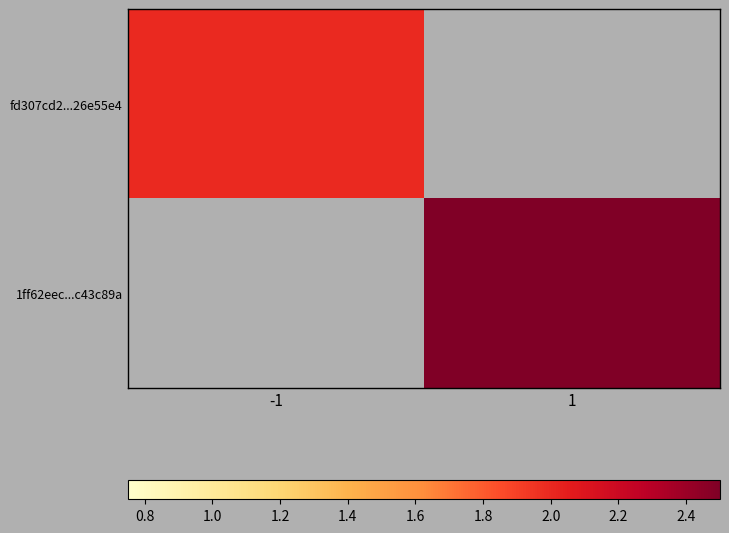

At how many categories does at least one series exceed 2?

1